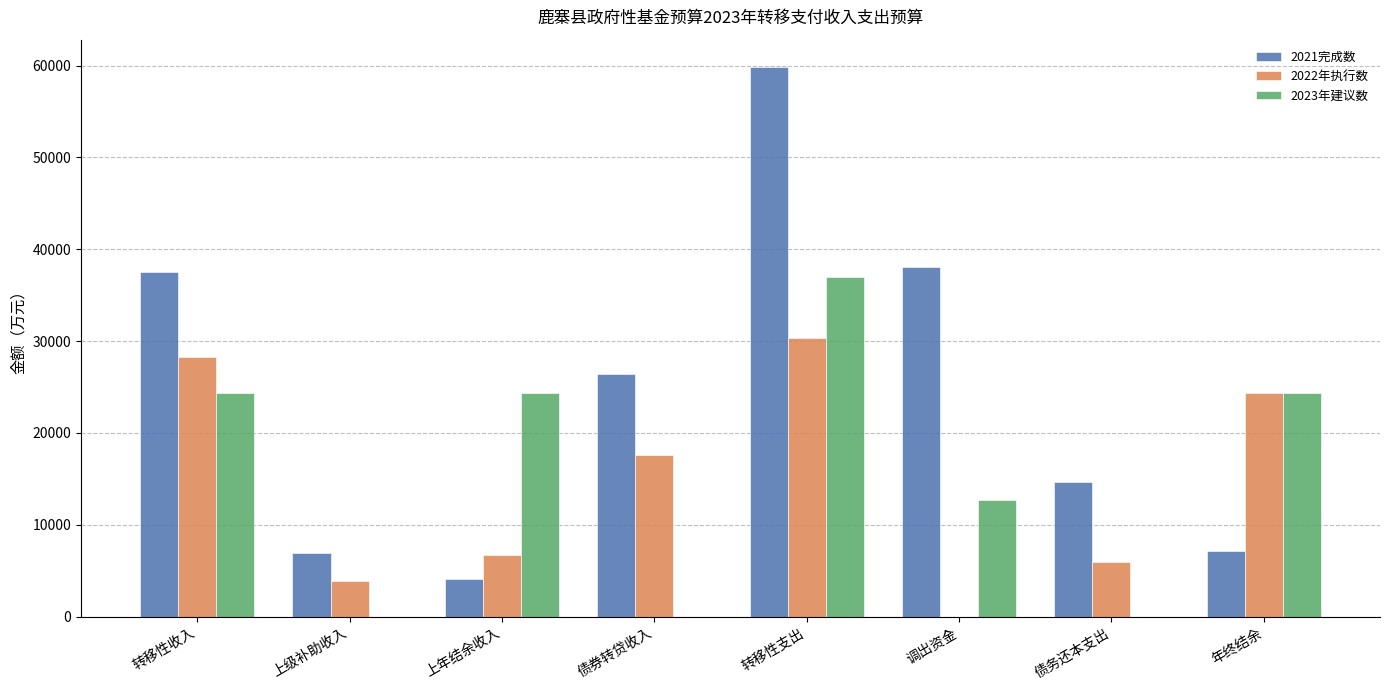

How many distinct data groups are displayed?

3